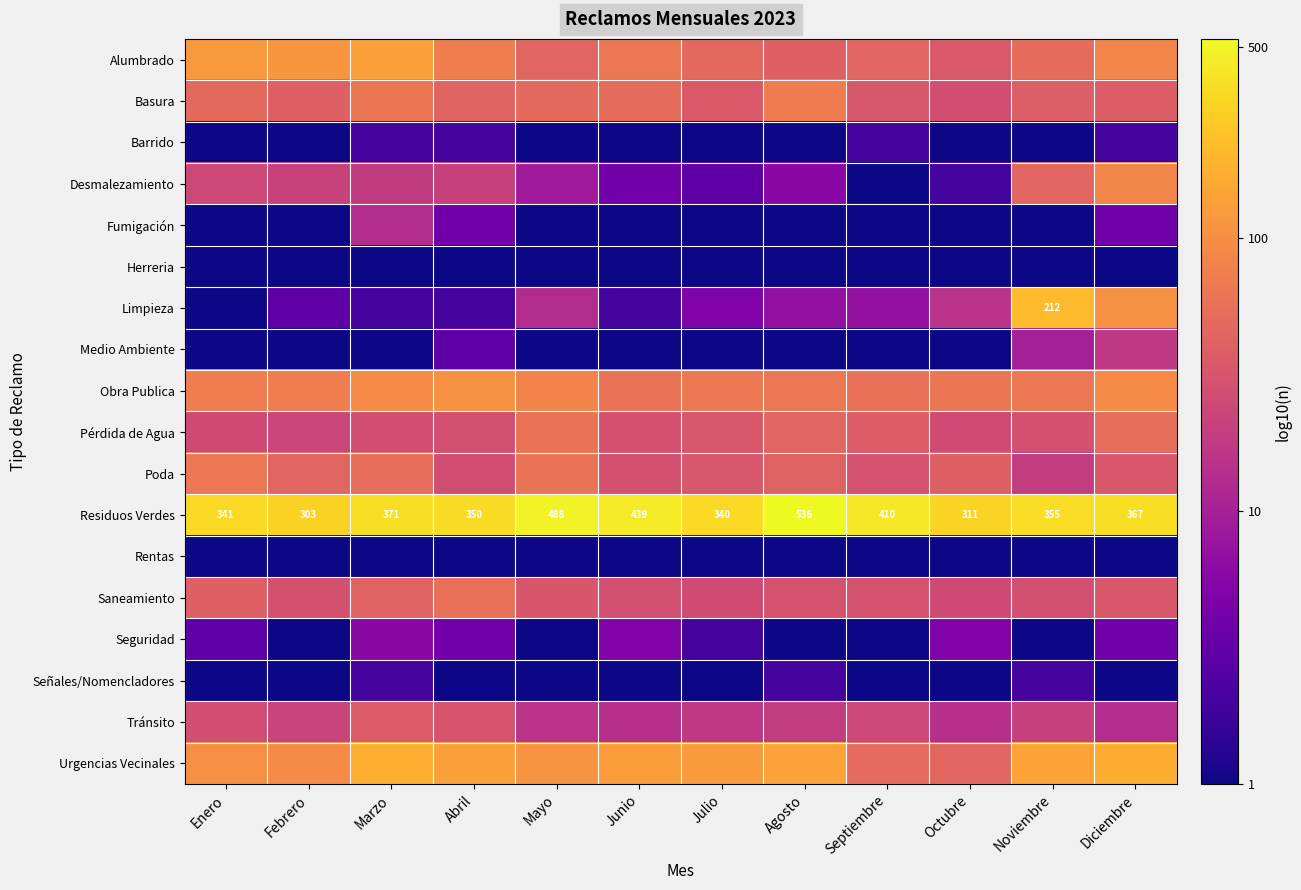

Where is Residuos Verdes nearest to the value 419?

Septiembre